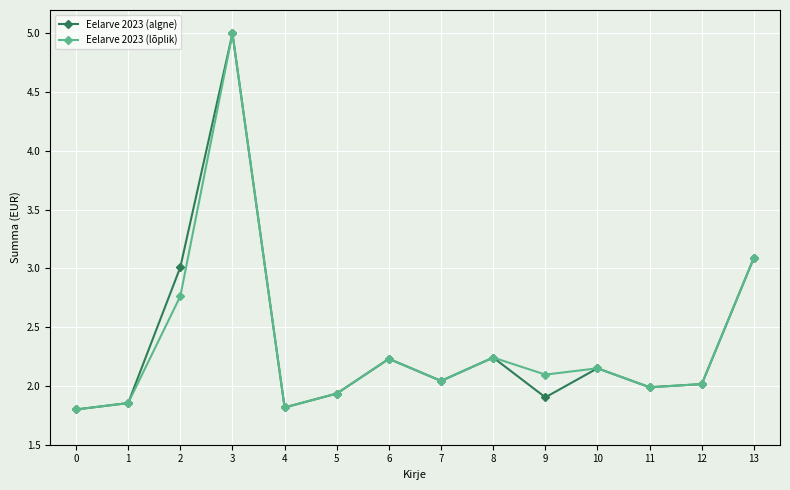

What is the lowest value of the Eelarve 2023 (lõplik) series?

1.8